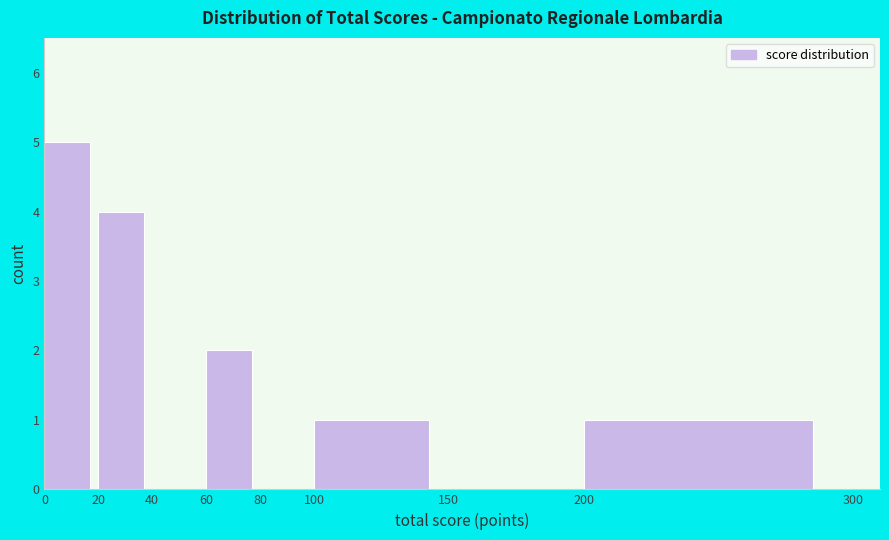

Over which range of the x-axis is the bar tallest?

0 to 20